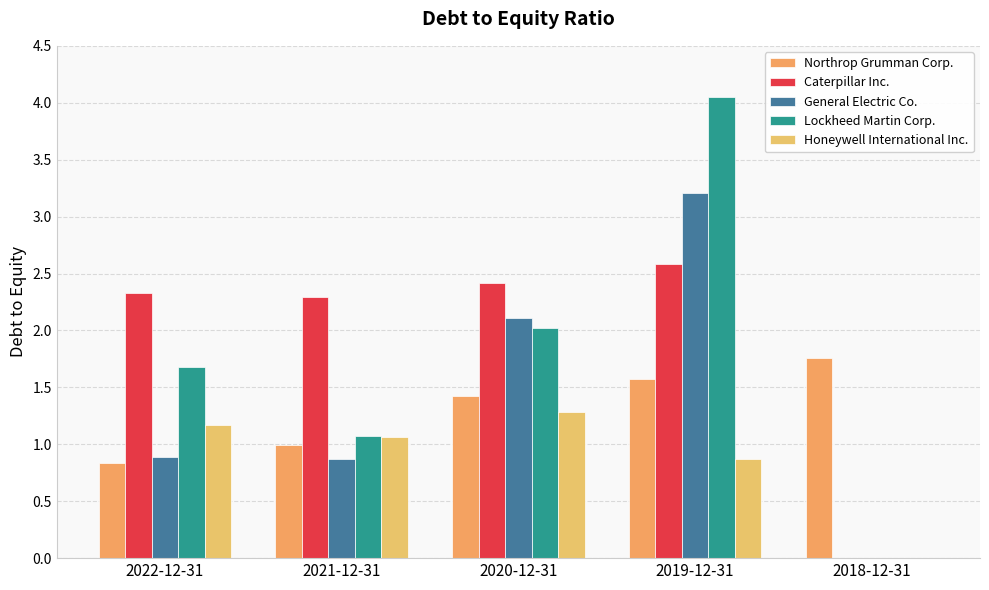

The Northrop Grumman Corp. series shows 0.8 at 2022-12-31. True or false?

True